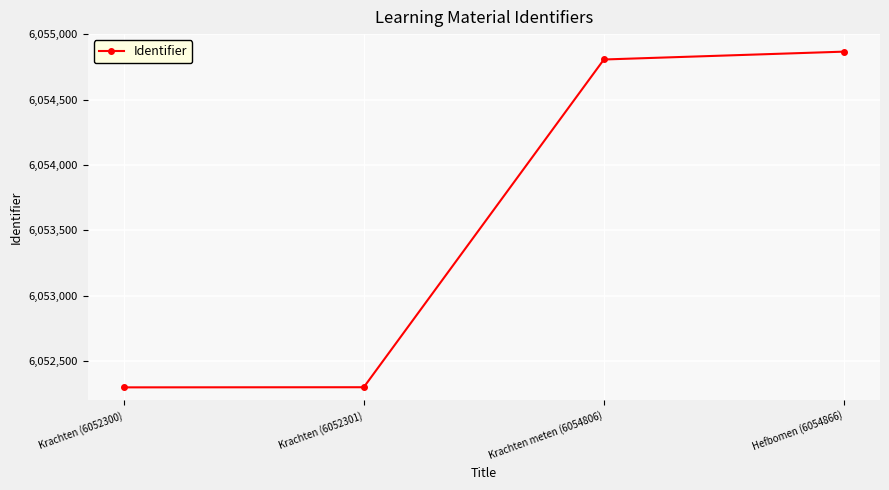

What is the value of the 4th point from the left?

6054866